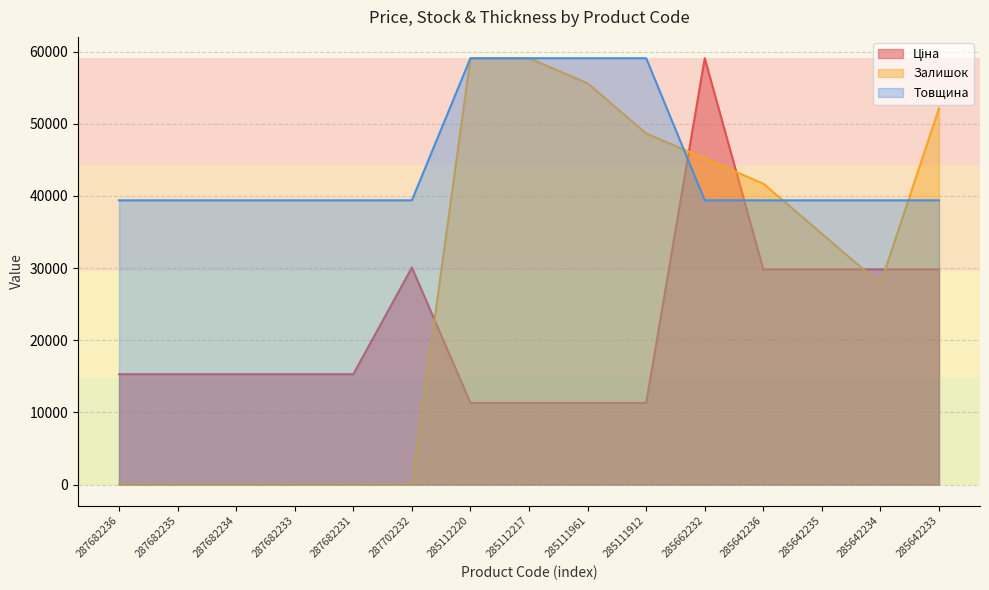

Between which two adjacent categories do Ціна and Товщина first intersect?

285111912 and 285662232